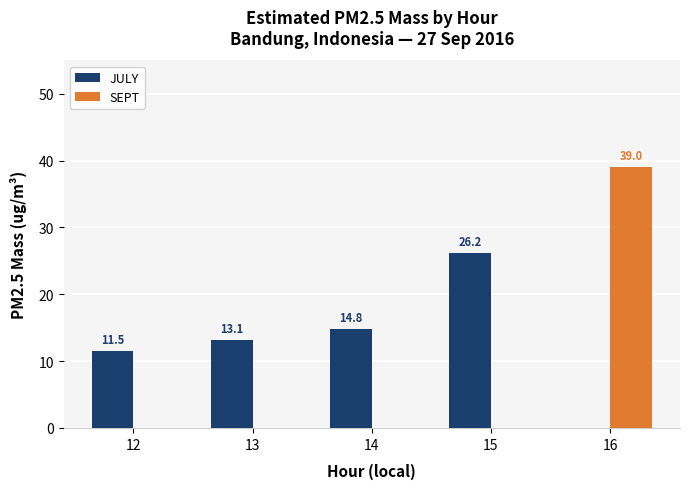

Reading left to right, transcribe all the data shown in this chart.

JULY: 11.5	13.1	14.8	26.2	0.0
SEPT: 0.0	0.0	0.0	0.0	39.0